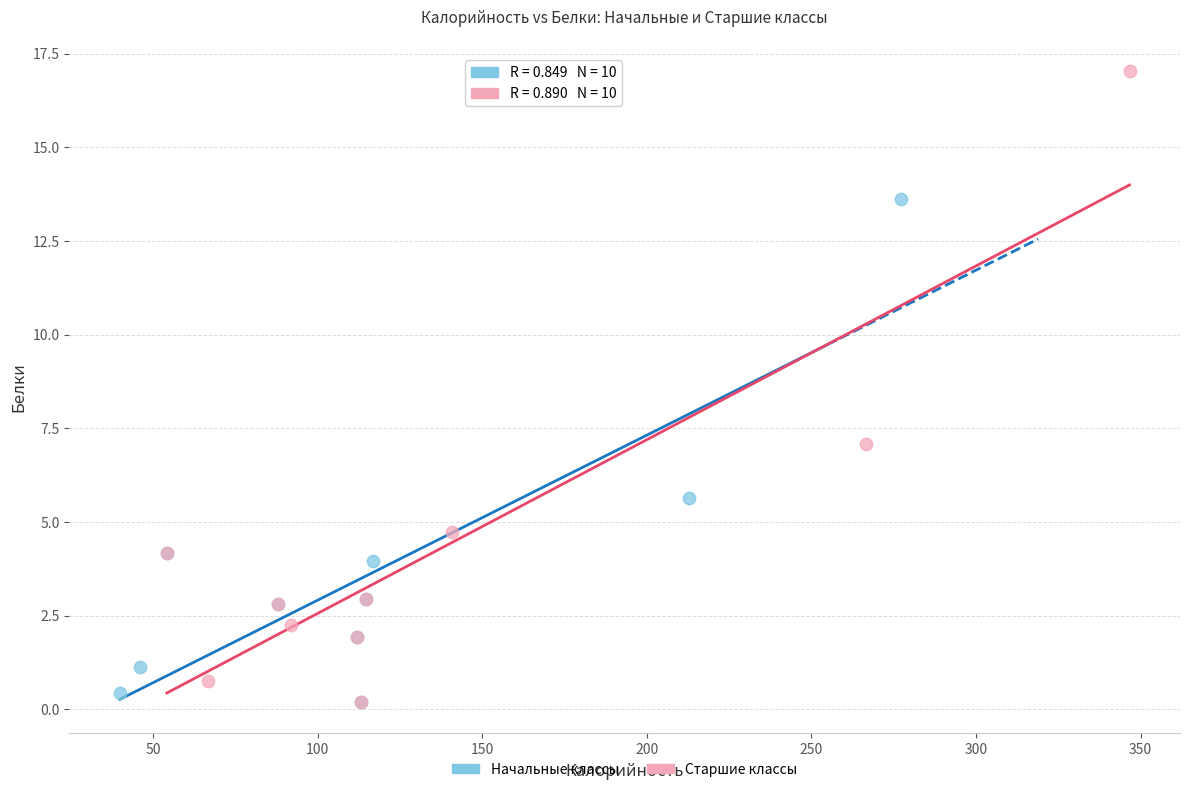

Which series has the widest spread of Y values?

Старшие классы